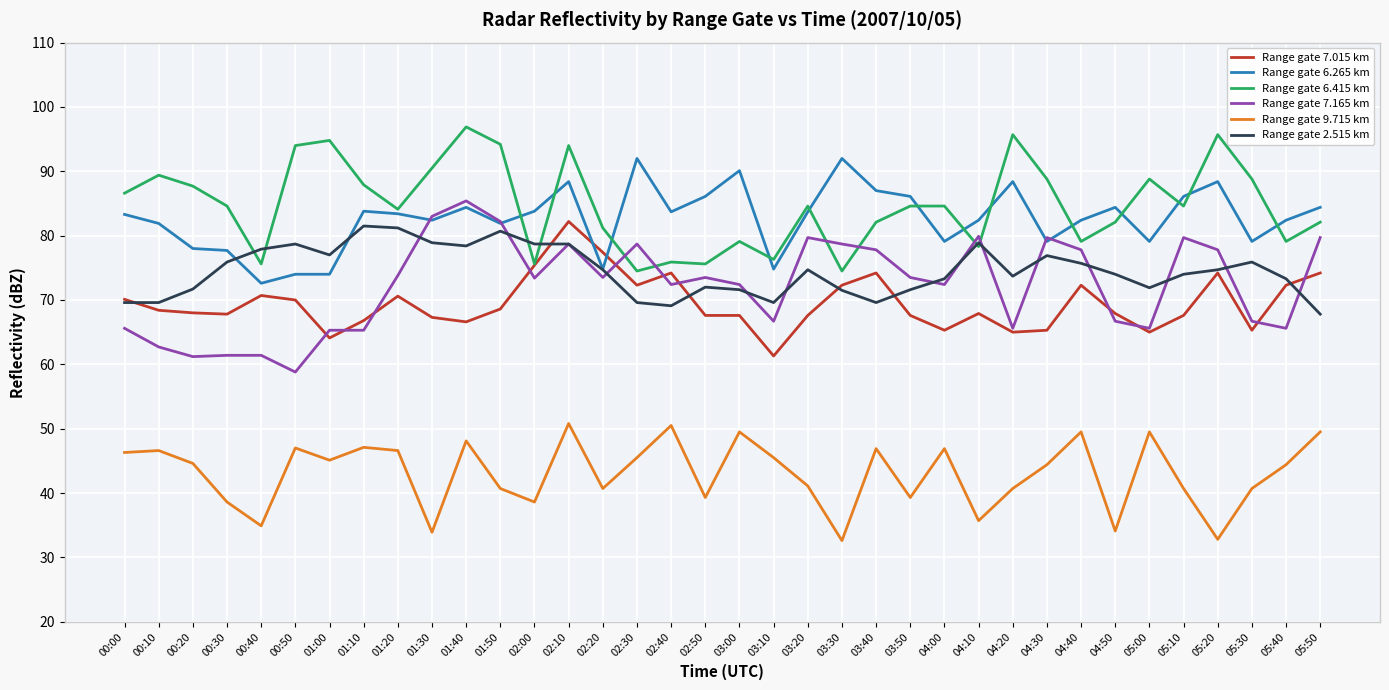

What is the sum of all Range gate 6.265 km values?

2975.2